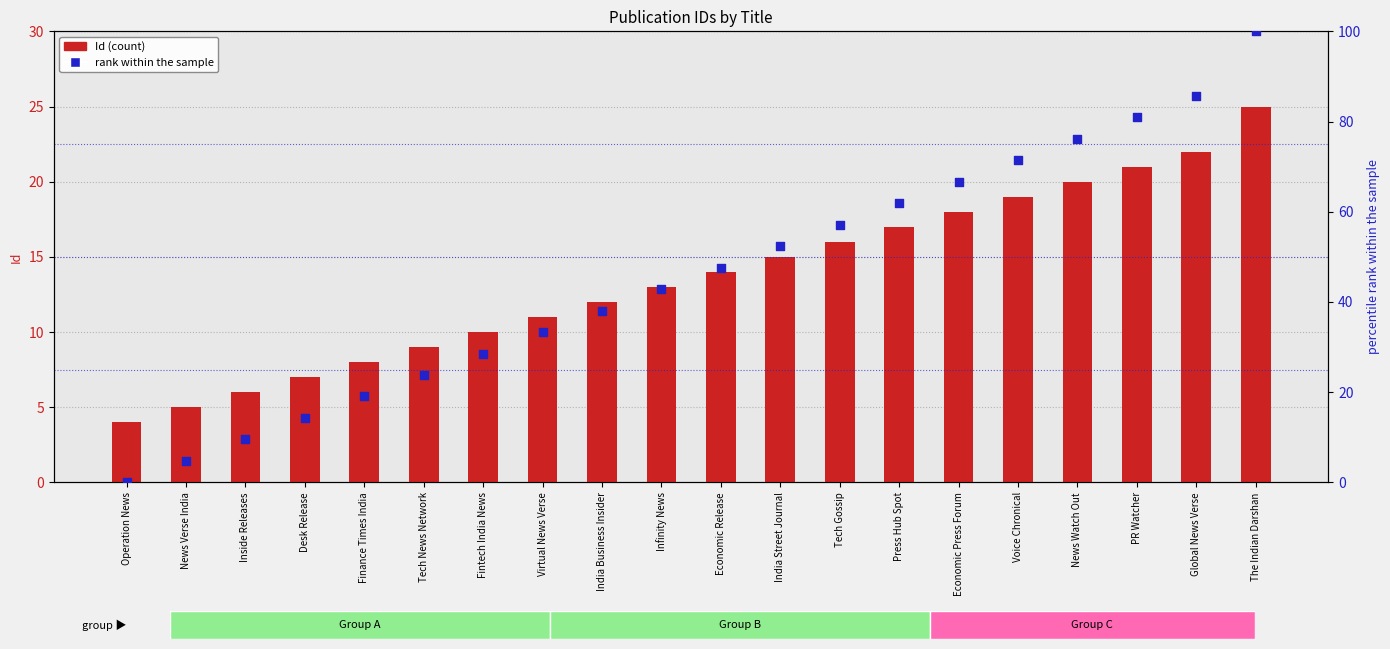

What is the total value across all series at India Street Journal?

67.4